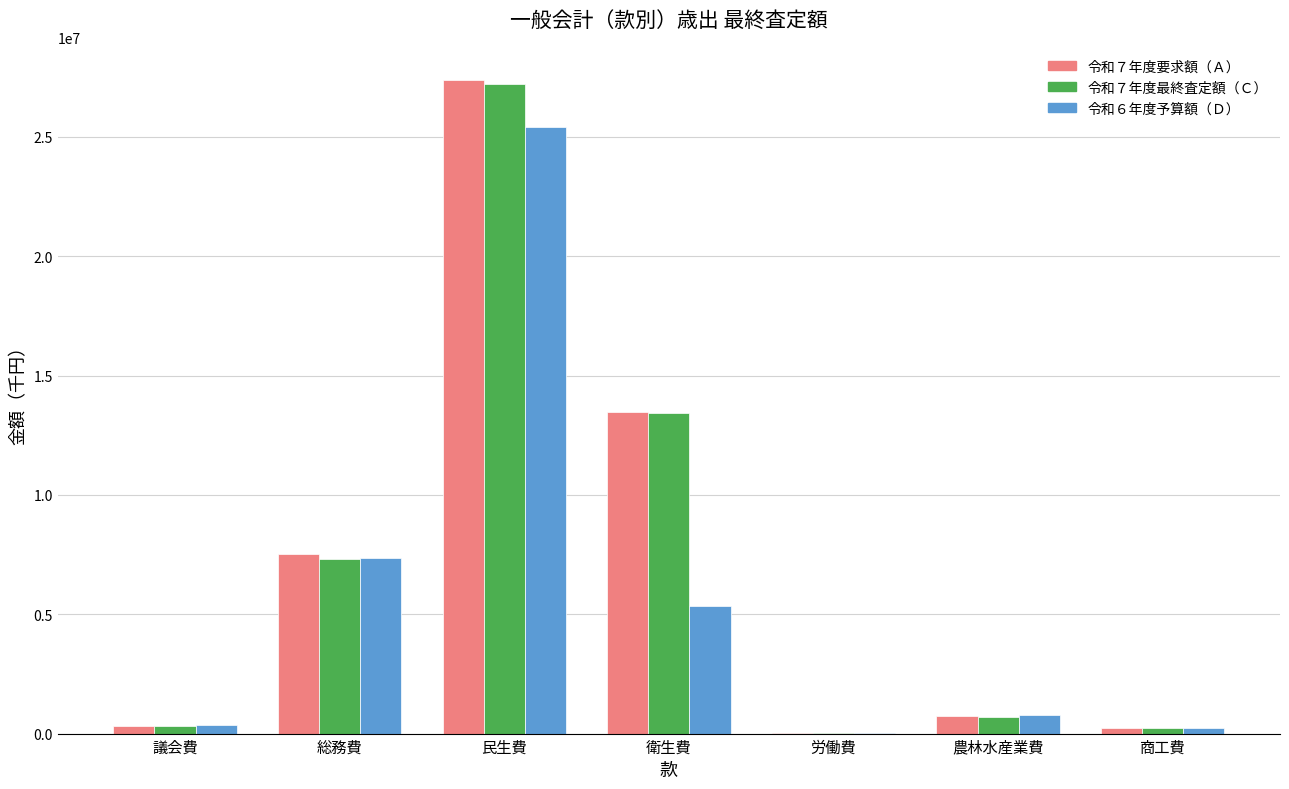

How many distinct data groups are displayed?

3